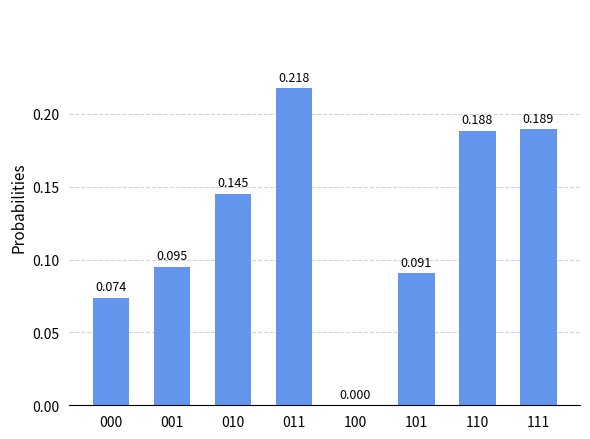

At which label is the value closest to 0?

100